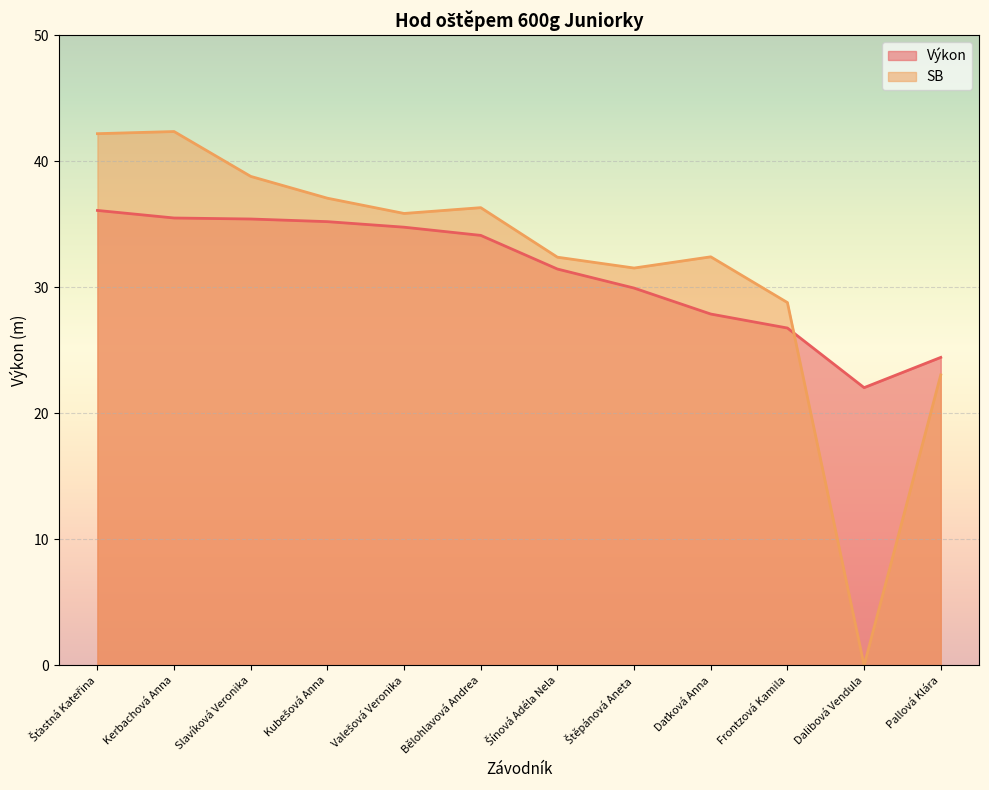

At Valešová Veronika, list the series in order from smallest to largest.

Výkon, SB